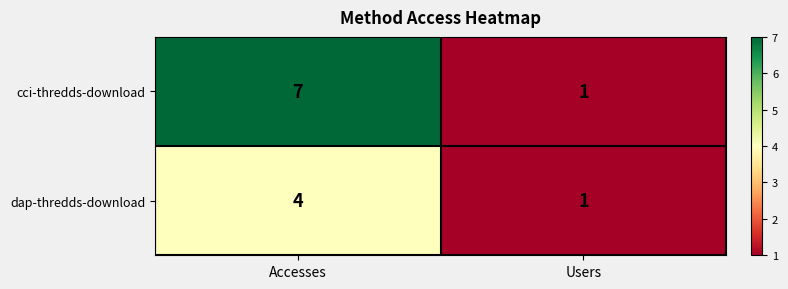

Between Accesses and Users, which series saw the biggest shift?

cci-thredds-download